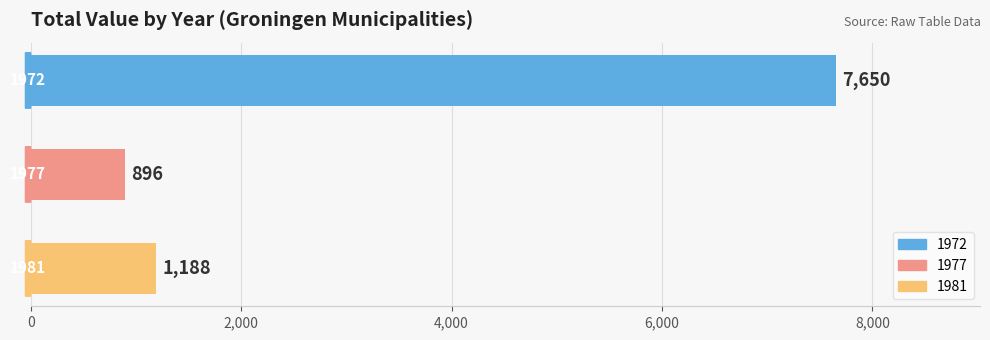

What is the sum of all values?

9734